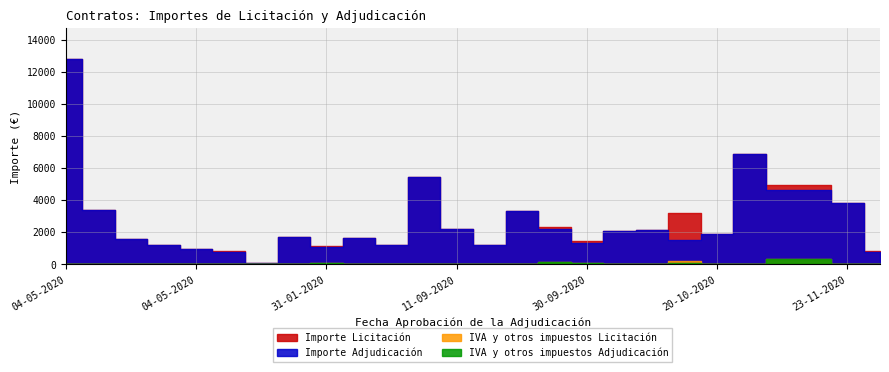

Reading left to right, transcribe all the data shown in this chart.

Importe Licitación: 04-05-2020=12807.9	17-04-2020=3370.0	04-05-2020=1615.0	14-05-2020=1216.0	04-05-2020=988.0	14-07-2020=862.4	17-08-2020=101.1	14-07-2020=1700.0	31-01-2020=1171.5	23-07-2020=1680.0	15-09-2020=1200.0	31-07-2020=5474.6	11-09-2020=2240.0	29-09-2020=1225.0	25-09-2020=3315.0	07-10-2020=2354.0	30-09-2020=1455.2	30-09-2020=2100.0	03-11-2020=2145.0	10-11-2020=3210.0	20-10-2020=1920.0	02-11-2020=6900.0	24-11-2020=4975.5	30-10-2020=4986.2	23-11-2020=3850.0	06-11-2020=826.6
Importe Adjudicación: 04-05-2020=12807.9	17-04-2020=3370.0	04-05-2020=1615.0	14-05-2020=1216.0	04-05-2020=988.0	14-07-2020=806.0	17-08-2020=94.5	14-07-2020=1700.0	31-01-2020=1100.0	23-07-2020=1680.0	15-09-2020=1200.0	31-07-2020=5474.6	11-09-2020=2240.0	29-09-2020=1225.0	25-09-2020=3315.0	07-10-2020=2200.0	30-09-2020=1360.0	30-09-2020=2100.0	03-11-2020=2145.0	10-11-2020=1500.0	20-10-2020=1920.0	02-11-2020=6900.0	24-11-2020=4650.0	30-10-2020=4660.0	23-11-2020=3850.0	06-11-2020=779.2
IVA y otros impuestos Licitación: 04-05-2020=0.0	17-04-2020=0.0	04-05-2020=0.0	14-05-2020=0.0	04-05-2020=0.0	14-07-2020=56.4	17-08-2020=6.6	14-07-2020=0.0	31-01-2020=71.5	23-07-2020=0.0	15-09-2020=0.0	31-07-2020=0.0	11-09-2020=0.0	29-09-2020=0.0	25-09-2020=0.0	07-10-2020=154.0	30-09-2020=95.2	30-09-2020=0.0	03-11-2020=0.0	10-11-2020=210.0	20-10-2020=0.0	02-11-2020=0.0	24-11-2020=325.5	30-10-2020=326.2	23-11-2020=0.0	06-11-2020=57.9
IVA y otros impuestos Adjudicación: 04-05-2020=0.0	17-04-2020=0.0	04-05-2020=0.0	14-05-2020=0.0	04-05-2020=0.0	14-07-2020=56.4	17-08-2020=6.6	14-07-2020=0.0	31-01-2020=71.5	23-07-2020=0.0	15-09-2020=0.0	31-07-2020=0.0	11-09-2020=0.0	29-09-2020=0.0	25-09-2020=0.0	07-10-2020=154.0	30-09-2020=95.2	30-09-2020=0.0	03-11-2020=0.0	10-11-2020=105.0	20-10-2020=0.0	02-11-2020=0.0	24-11-2020=325.5	30-10-2020=326.2	23-11-2020=0.0	06-11-2020=47.4